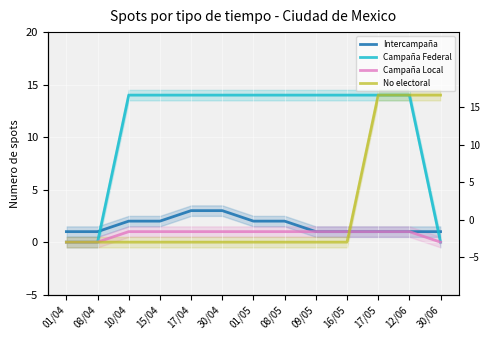

What is the total value across all series at 17/04?

18